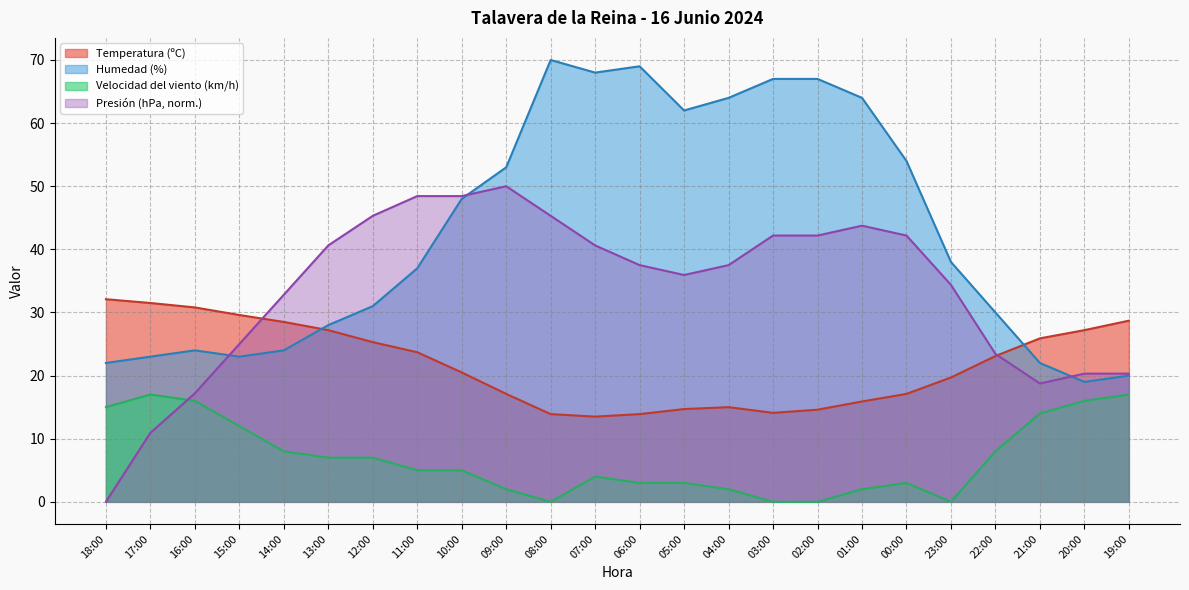

Is the value of Velocidad del viento (km/h) at 11:00 greater than the value of Temperatura (ºC) at 08:00?

No